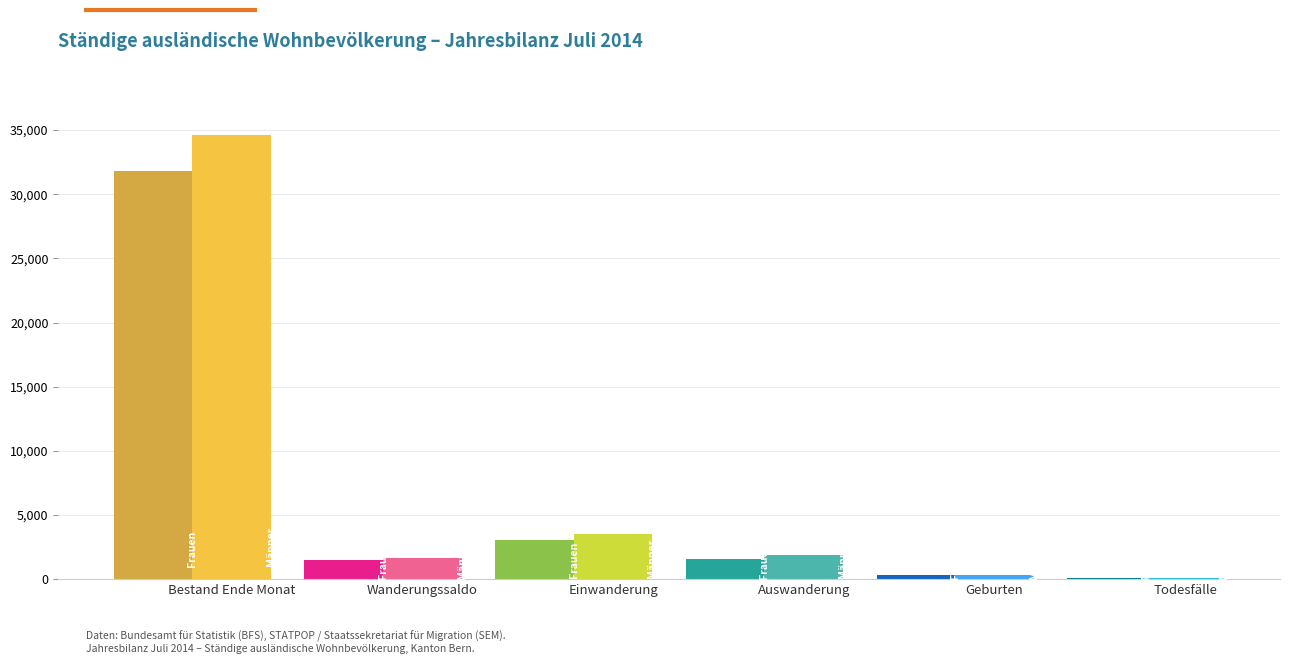

At which label is Männer closest to 16390?

Einwanderung